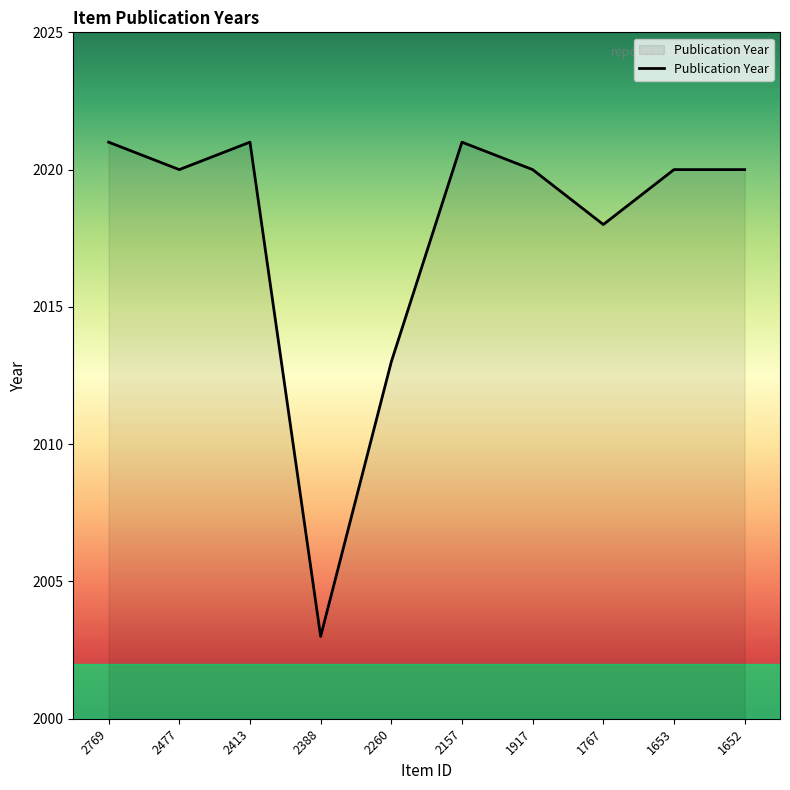

What is the ratio of the value at 2157 to the value at 2413?

1.0